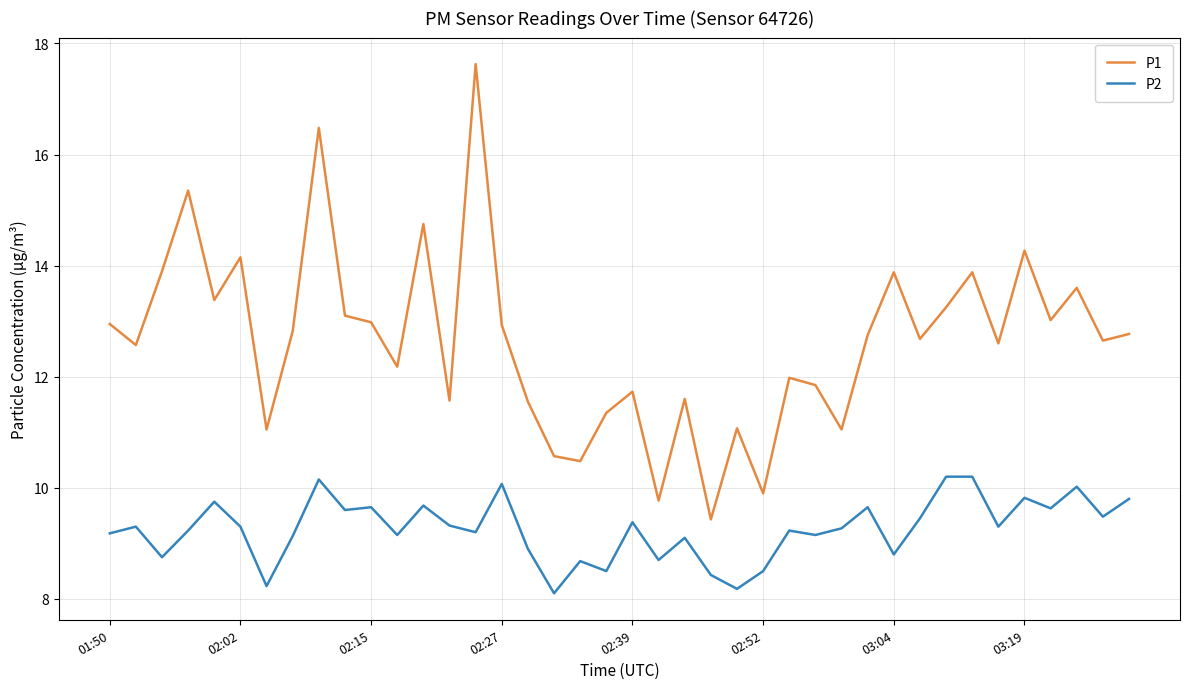

Which series has the largest total across all categories?

P1